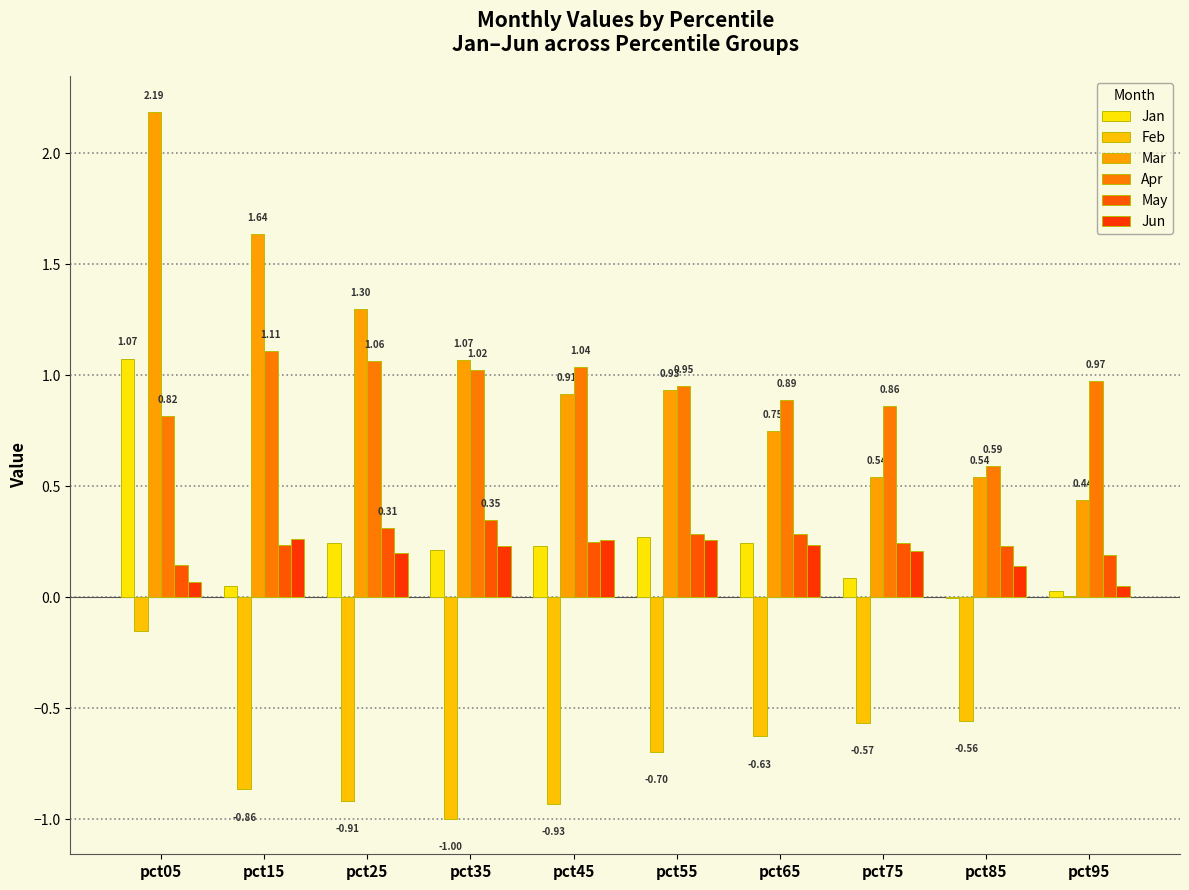

How many groups of bars are there?

10